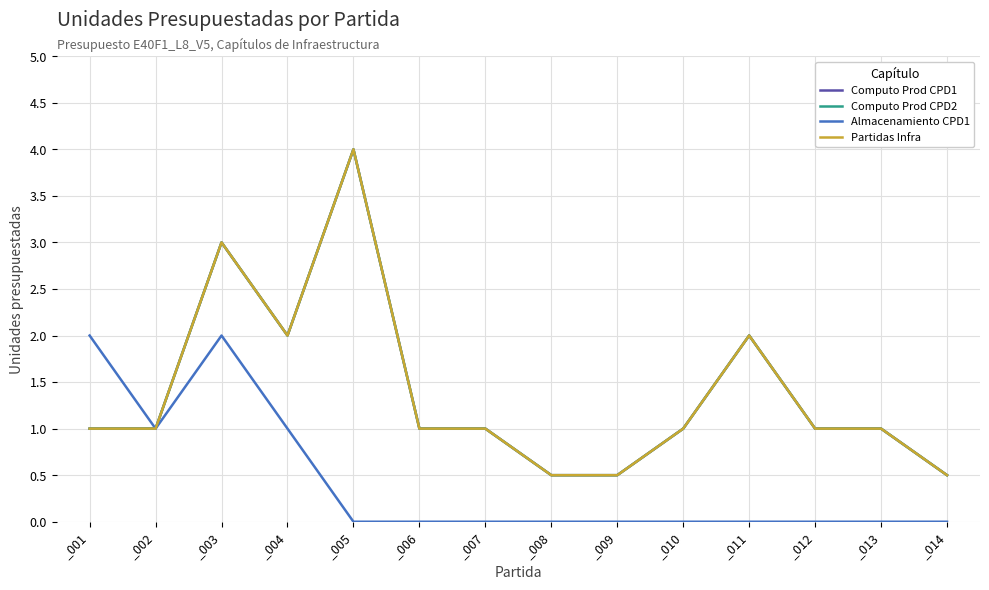

How many interior local peaks does the Computo Prod CPD2 series have?

3